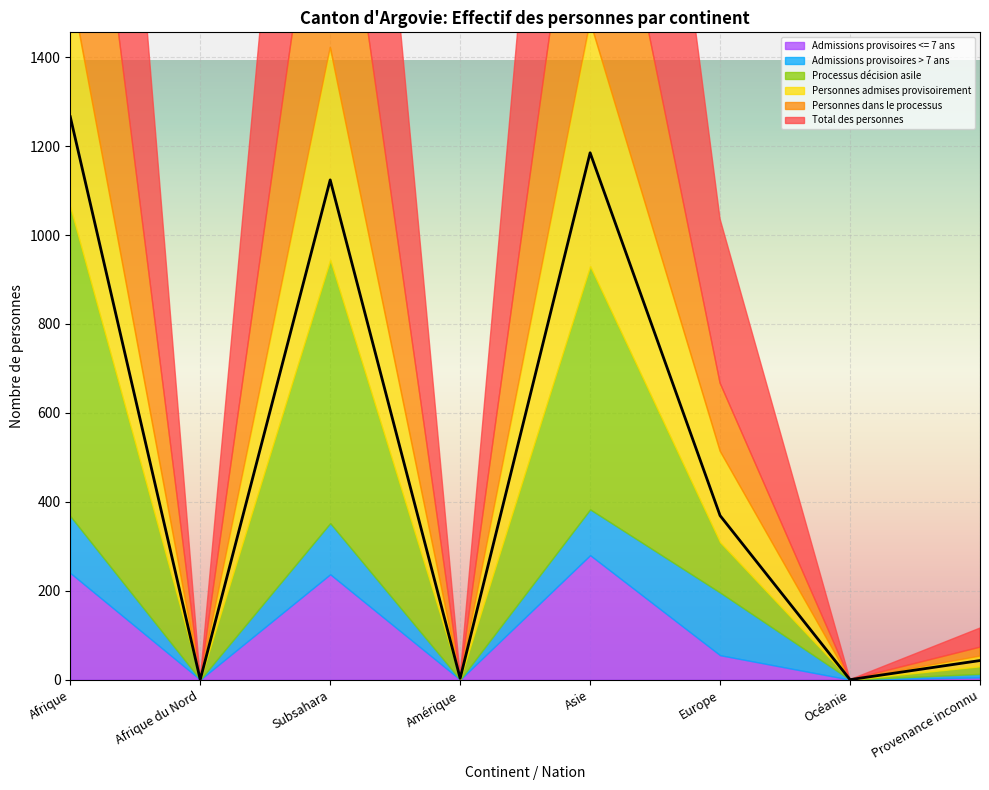

At which category is the sum across all series the highest?

Afrique